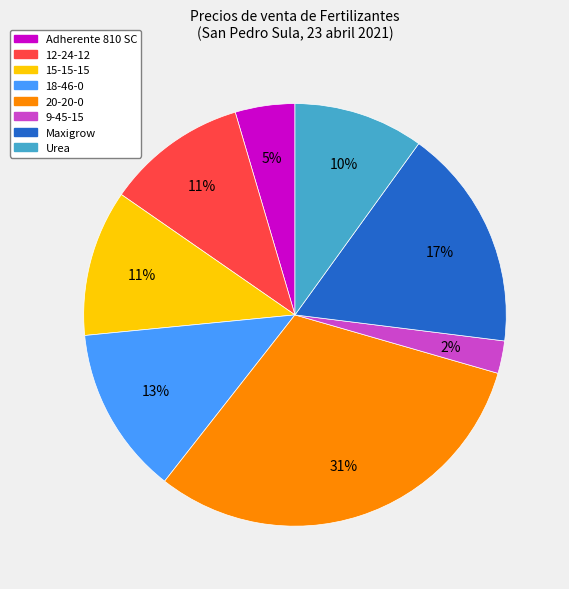

To the nearest percent, what is the difference between the largest and smallest slice percentages?

29%